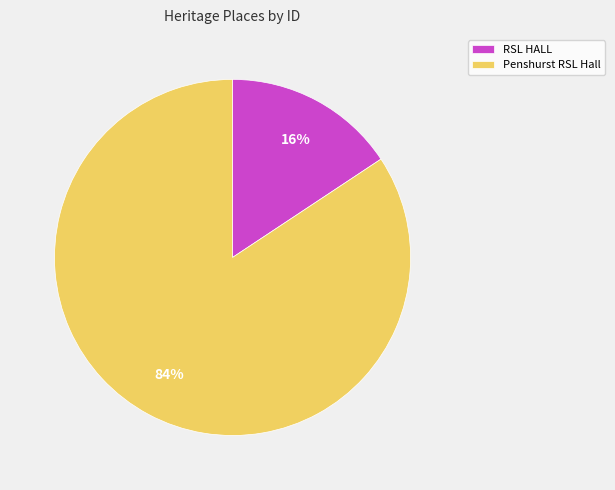

Between Penshurst RSL Hall and RSL HALL, which is larger?

Penshurst RSL Hall